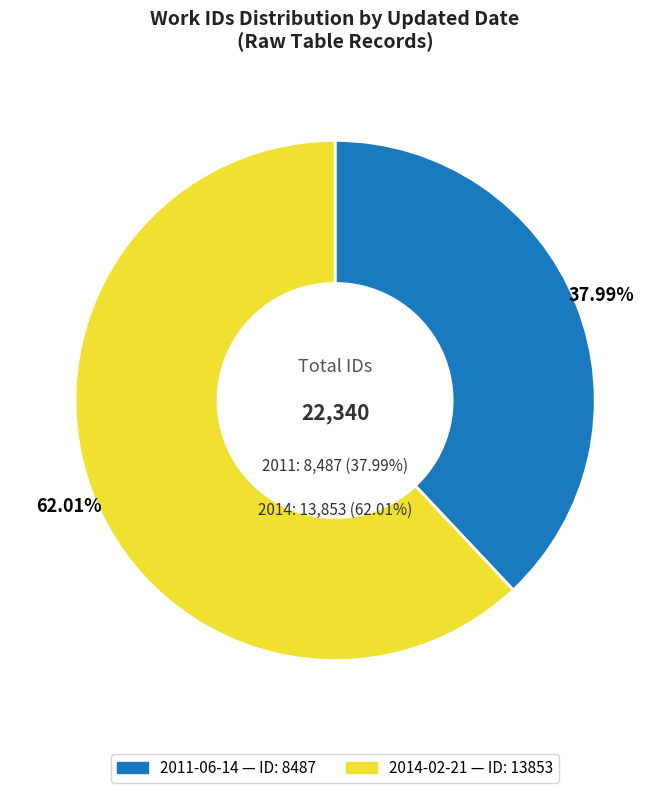

To the nearest percent, what is the average slice percentage?

50%